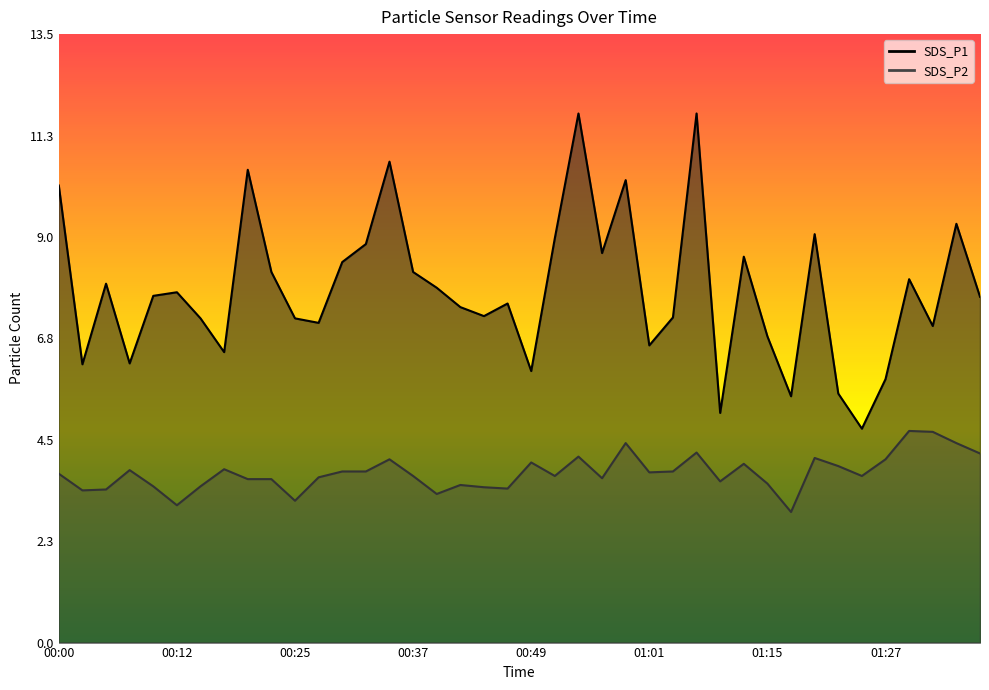

Reading right to left, transcribe all the data shown in this chart.

SDS_P1: 01:37=7.7	01:35=9.3	01:32=7.0	01:30=8.1	01:27=5.8	01:25=4.8	01:22=5.5	01:20=9.1	01:17=5.5	01:15=6.8	01:12=8.6	01:09=5.1	01:06=11.8	01:04=7.2	01:01=6.6	00:59=10.3	00:56=8.7	00:54=11.8	00:52=9.0	00:49=6.0	00:47=7.5	00:44=7.2	00:42=7.5	00:39=7.9	00:37=8.2	00:34=10.7	00:32=8.8	00:29=8.4	00:27=7.1	00:25=7.2	00:22=8.2	00:20=10.5	00:17=6.5	00:15=7.2	00:12=7.8	00:10=7.7	00:07=6.2	00:05=8.0	00:02=6.2	00:00=10.2
SDS_P2: 01:37=4.2	01:35=4.4	01:32=4.7	01:30=4.7	01:27=4.1	01:25=3.7	01:22=3.9	01:20=4.1	01:17=2.9	01:15=3.5	01:12=4.0	01:09=3.6	01:06=4.2	01:04=3.8	01:01=3.8	00:59=4.4	00:56=3.6	00:54=4.1	00:52=3.7	00:49=4.0	00:47=3.4	00:44=3.5	00:42=3.5	00:39=3.3	00:37=3.7	00:34=4.1	00:32=3.8	00:29=3.8	00:27=3.7	00:25=3.1	00:22=3.6	00:20=3.6	00:17=3.9	00:15=3.5	00:12=3.0	00:10=3.5	00:07=3.8	00:05=3.4	00:02=3.4	00:00=3.8